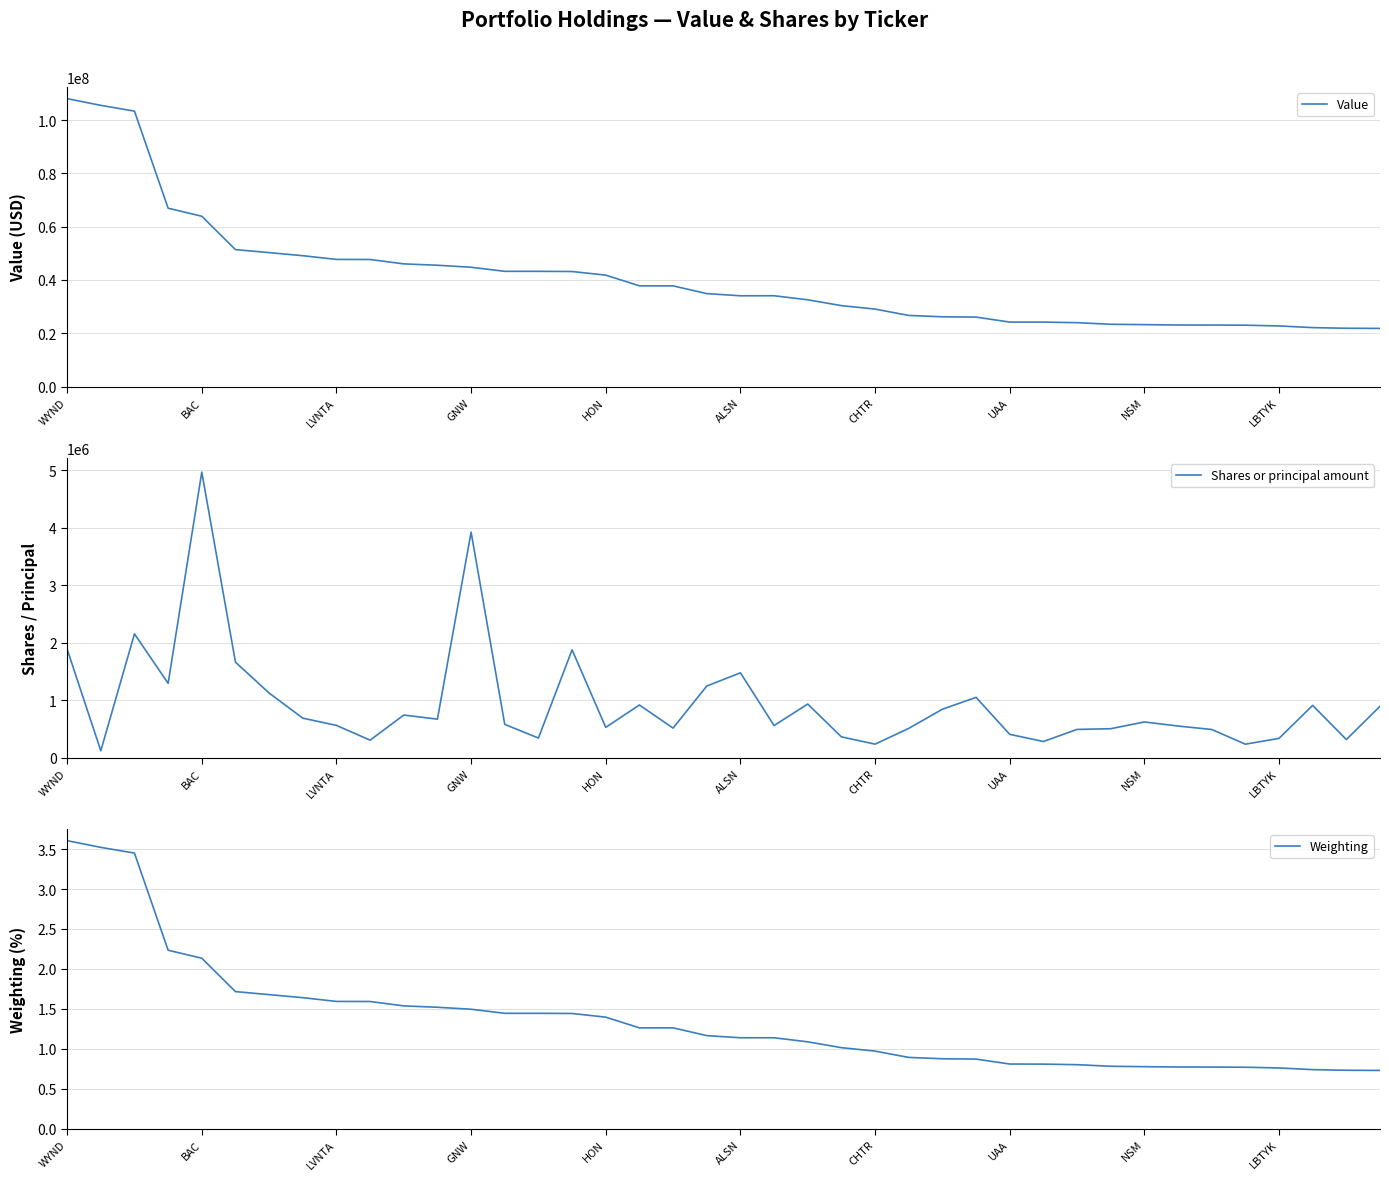

What is the highest value of the Shares or principal amount series?

4969570